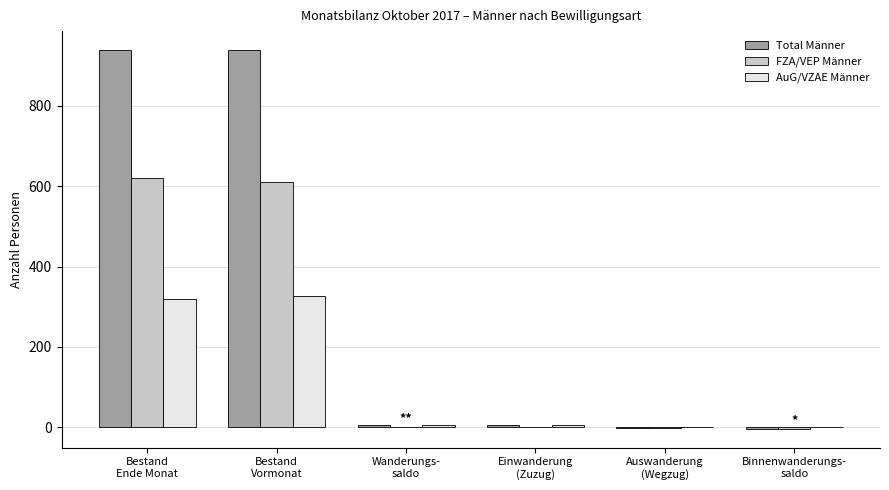

What is the highest value of the AuG/VZAE Männer series?

327